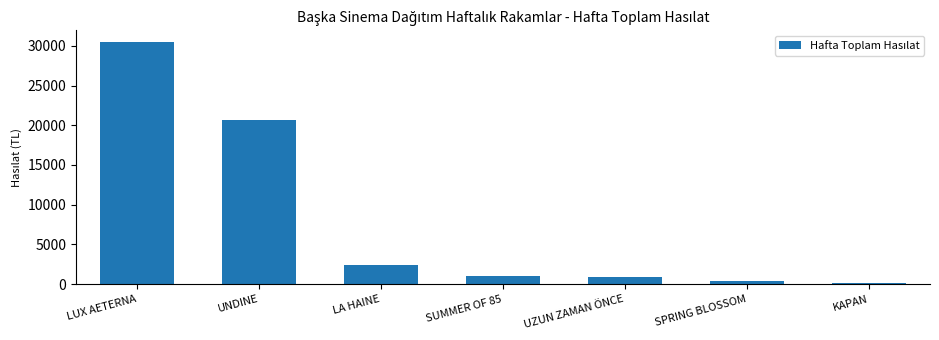

How many values are below 1040?

3